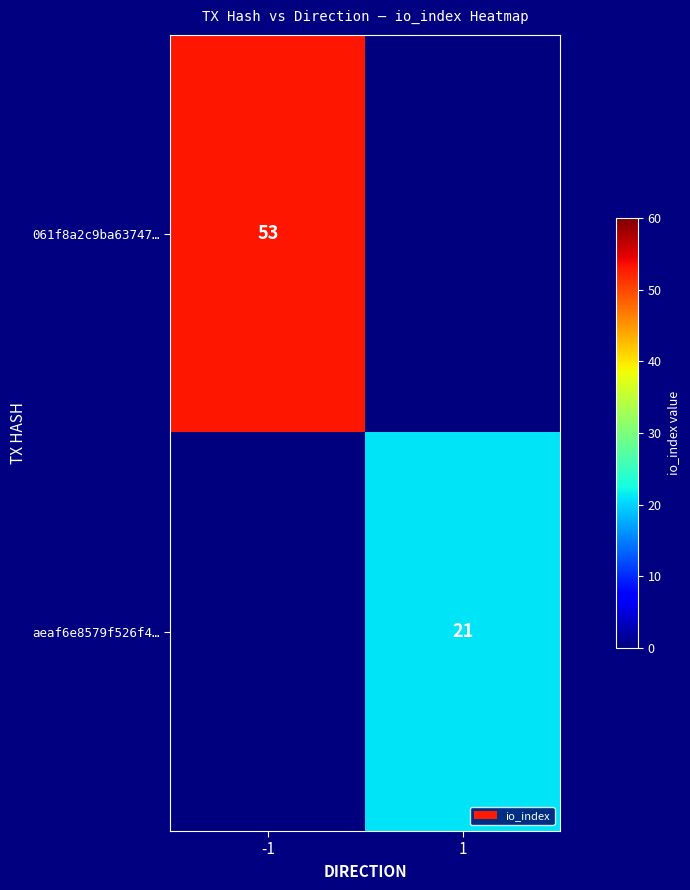

Is it true that aeaf6e8579f526f4… equals 21 at 1?

True